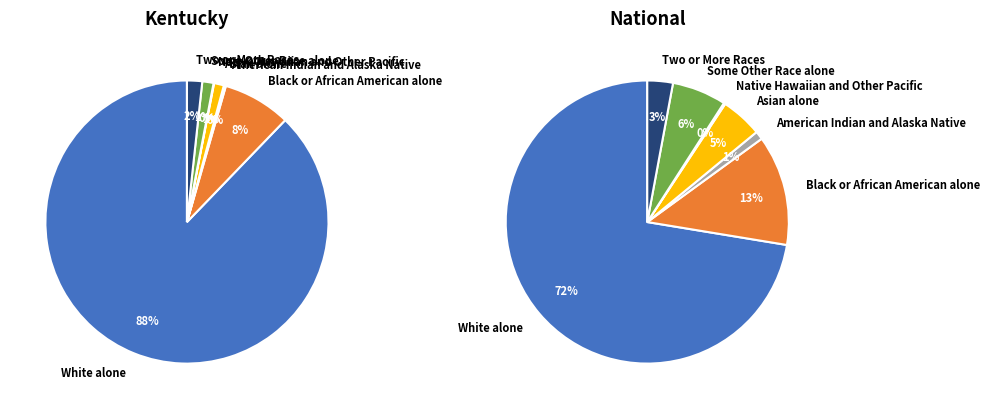

Is the sum of Native Hawaiian and Other Pacific and American Indian and Alaska Native greater than half?

No